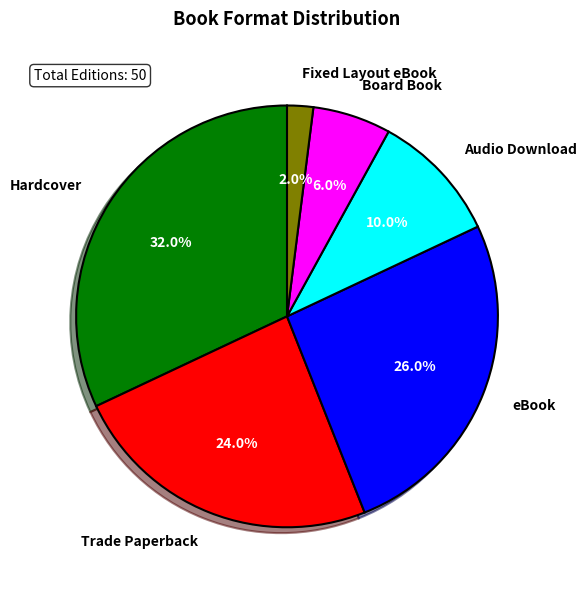

Which category has the smallest portion of the pie?

Fixed Layout eBook